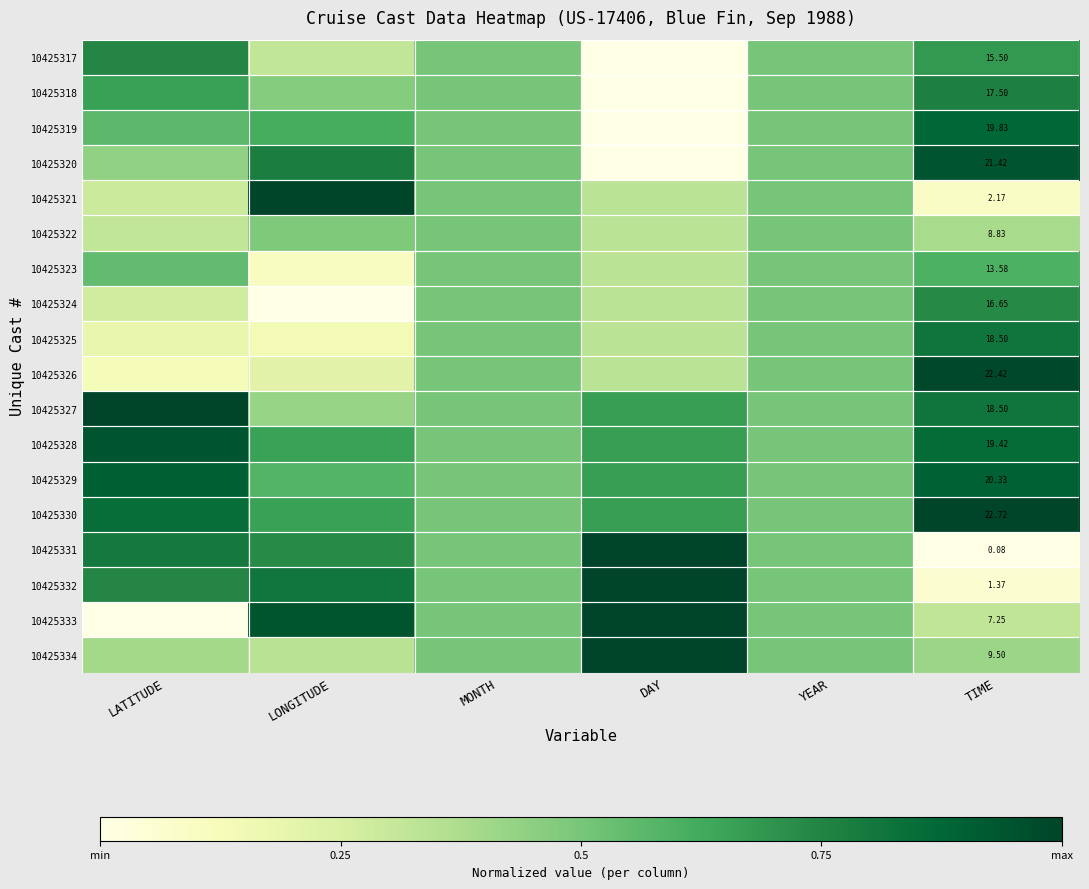

At which label is 10425326 closest to 0?

LATITUDE